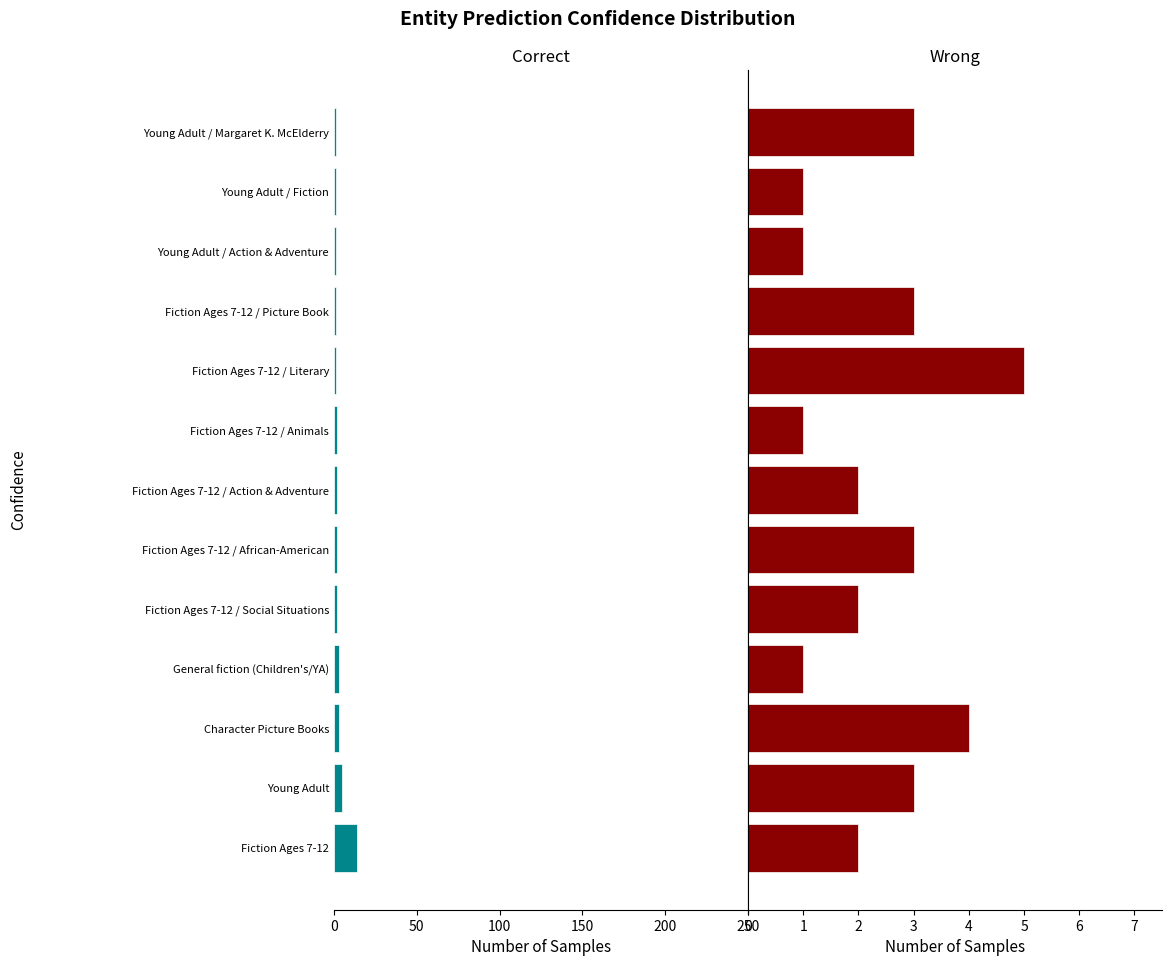

Which series has the widest spread of values?

Correct